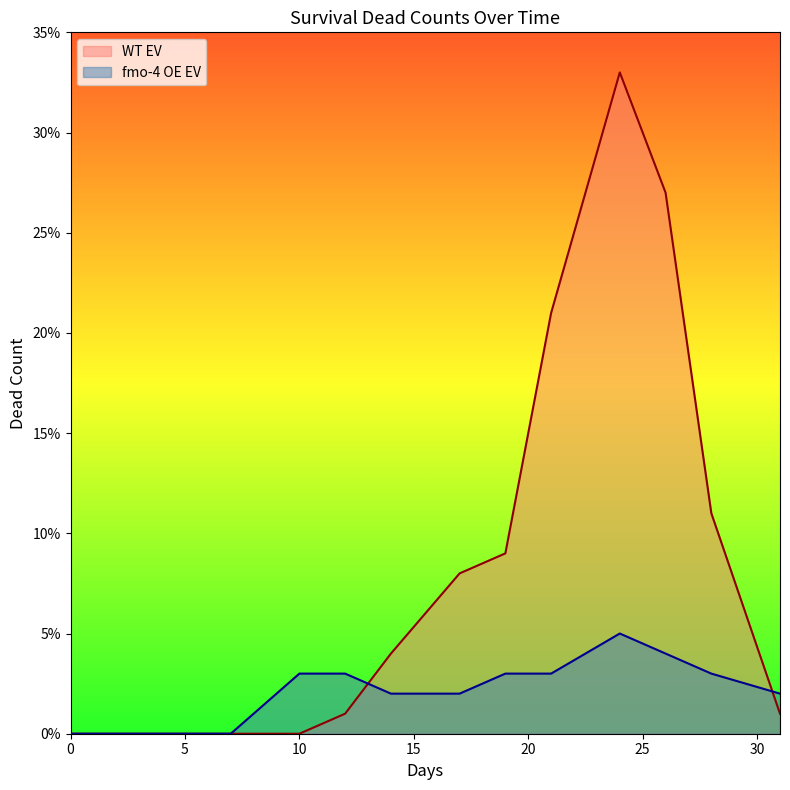

Which series has the largest total across all categories?

WT EV